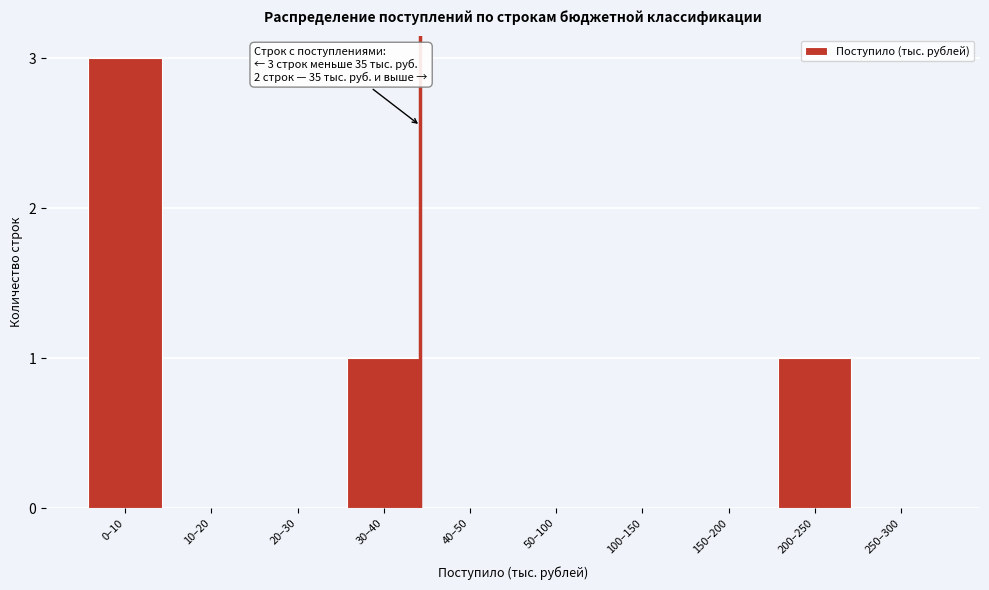

Reading left to right, list all the values displayed in this chart.

0–10=3	10–20=0	20–30=0	30–40=1	40–50=0	50–100=0	100–150=0	150–200=0	200–250=1	250–300=0